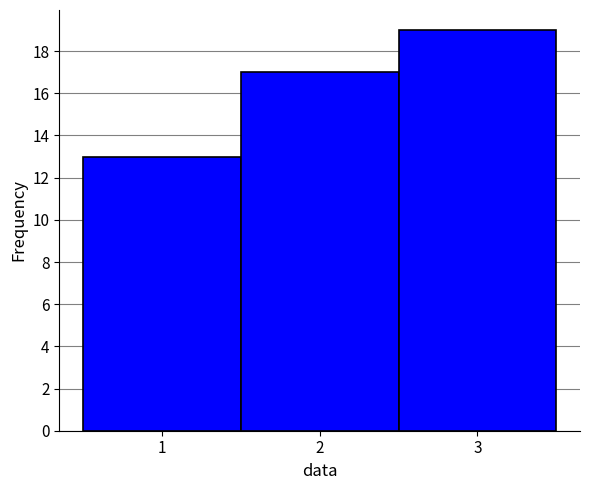

Reading left to right, list every bar in this chart as the range it spans on the x-axis followed by its height. The values are not printed on the chart, so give them approximately, as read against the axis.

0.5 to 1.5: 13
1.5 to 2.5: 17
2.5 to 3.5: 19